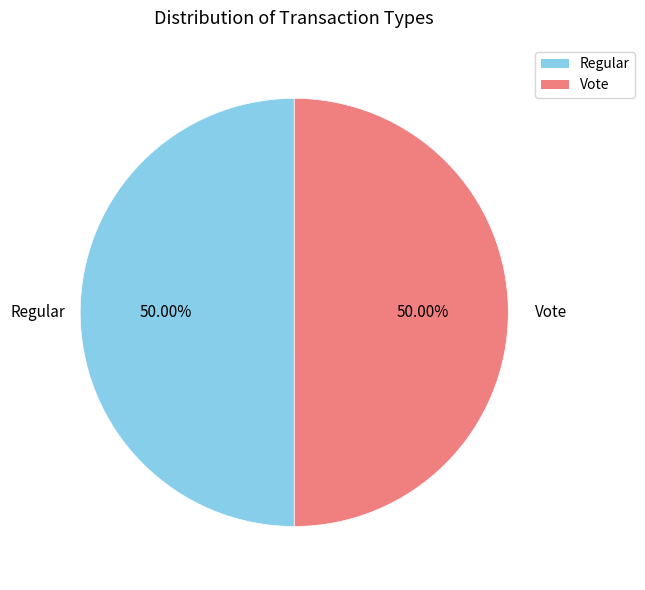

How much of the chart is everything except Regular?

50.0%